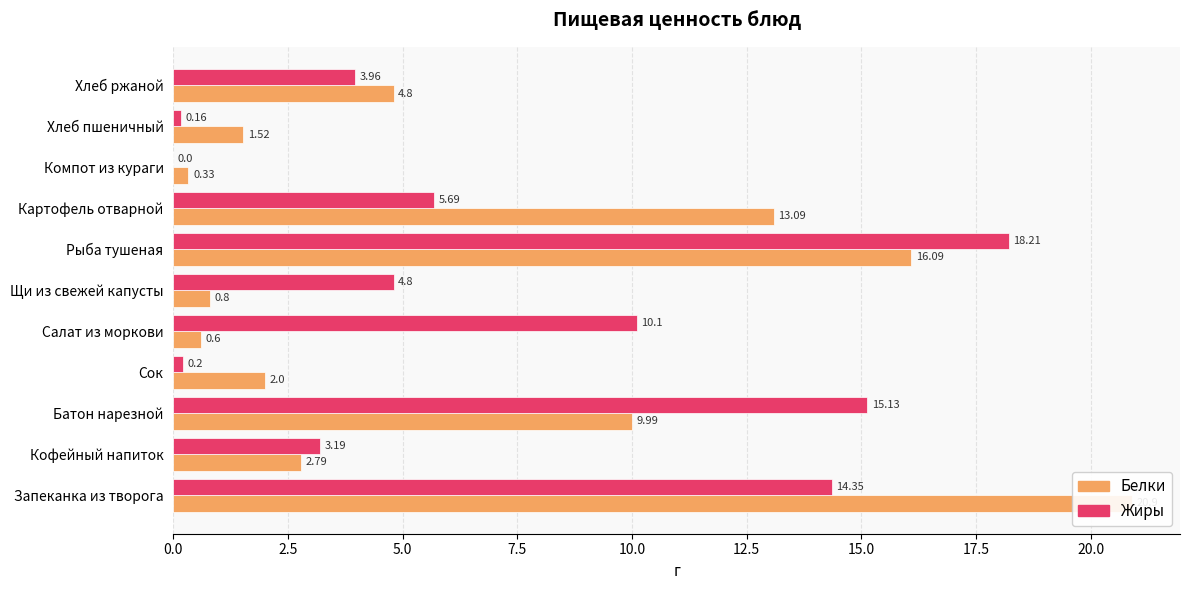

The value of Жиры at Хлеб ржаной is 4.0. True or false?

True